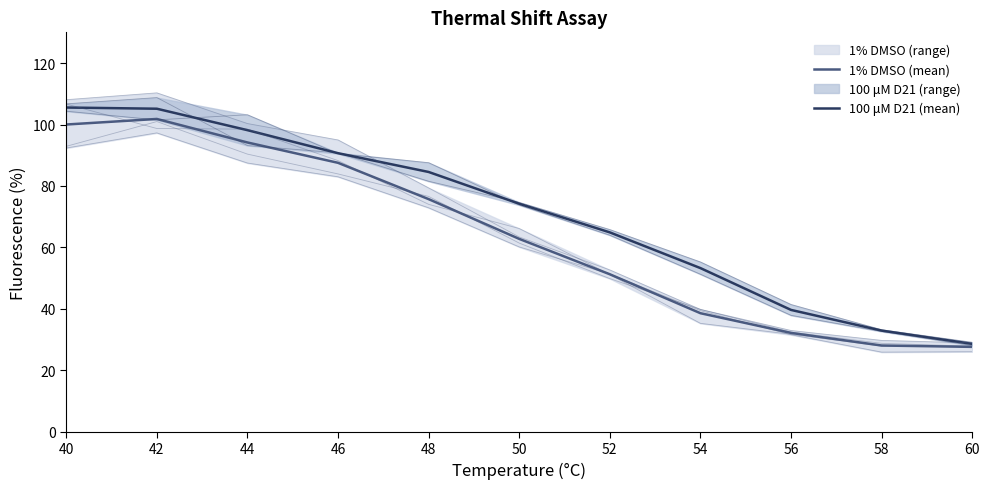

How many values in the 1% DMSO (mean) series are below 62?

5